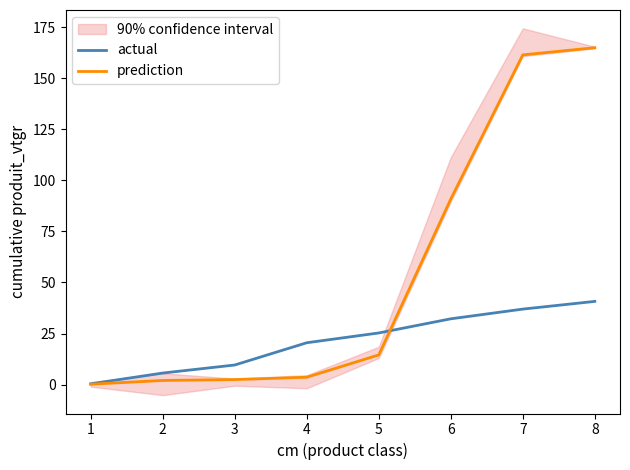

Rank the series by their maximum value, from lowest to highest.

actual, prediction